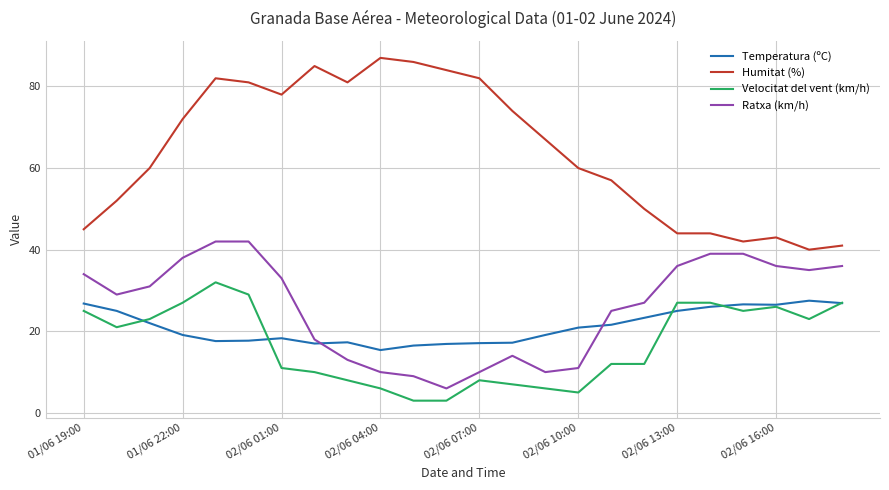

Which series has the largest total across all categories?

Humitat (%)